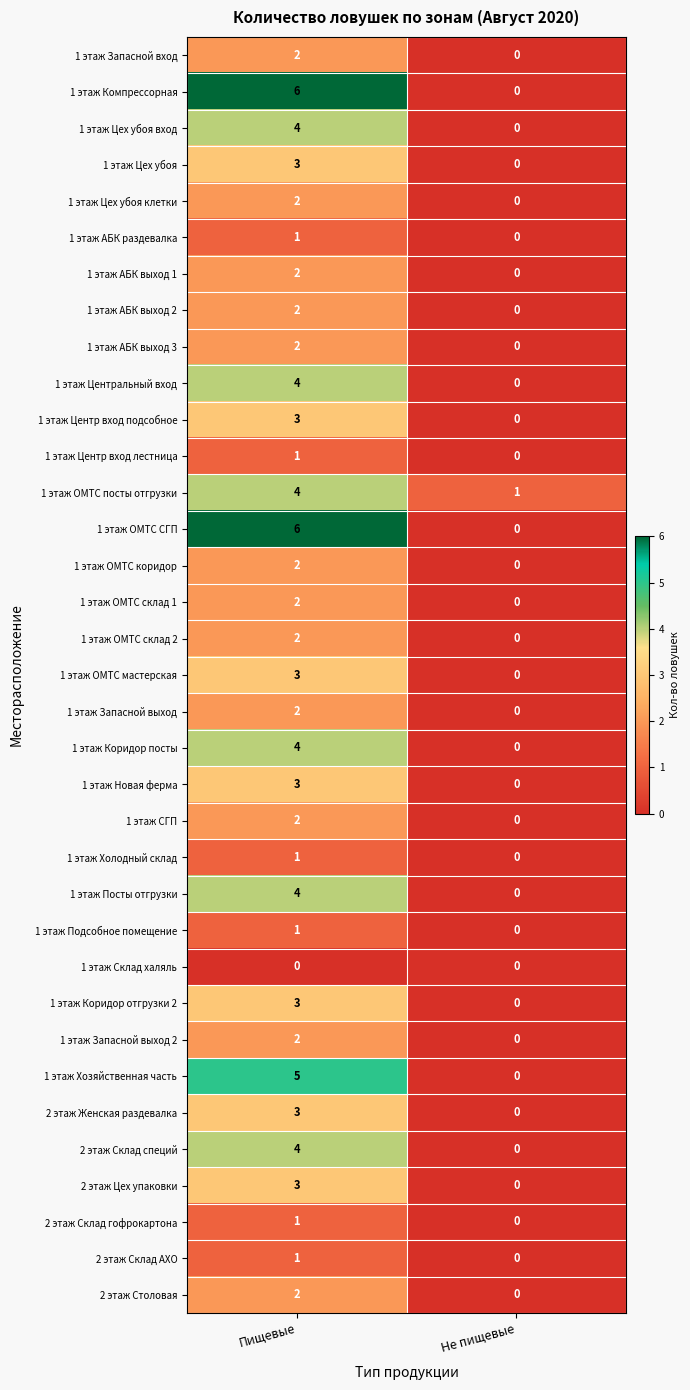

Is it true that 1 этаж Коридор посты equals 4 at Пищевые?

True